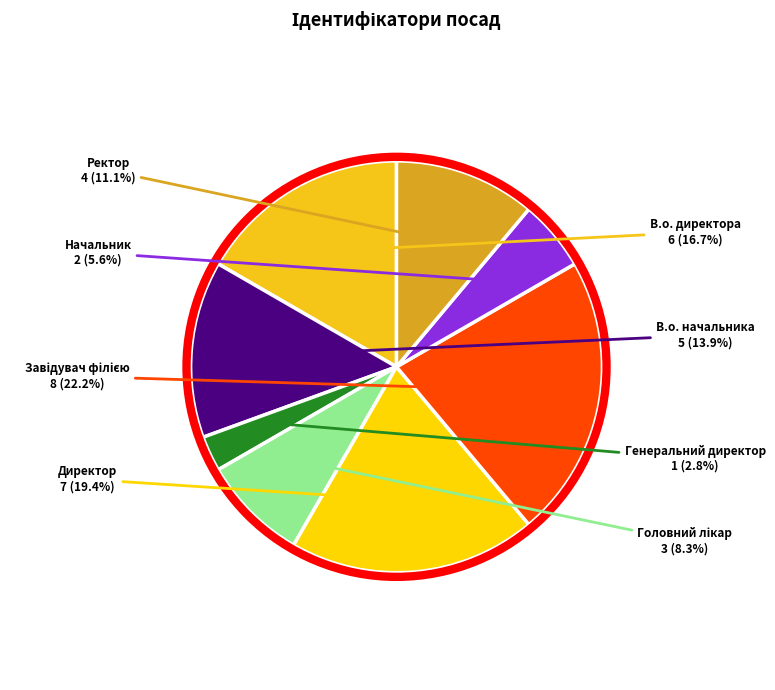

Between Директор and В.о. начальника, which is larger?

Директор